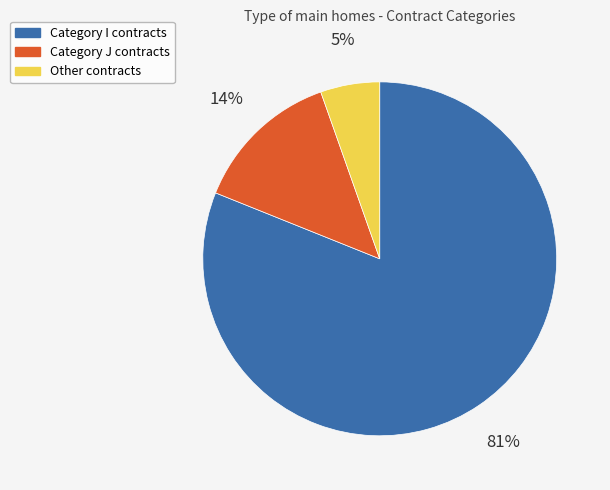

Combined, do Category J contracts and Other contracts account for over 50%?

No